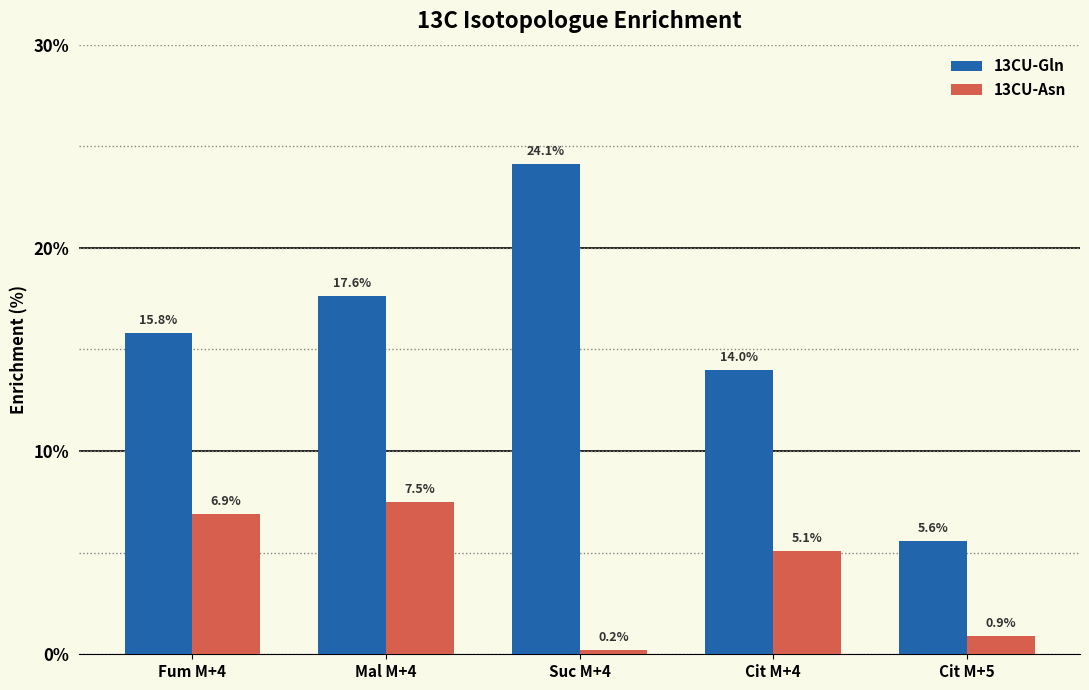

Is the value of 13CU-Asn at Mal M+4 greater than the value of 13CU-Gln at Suc M+4?

No